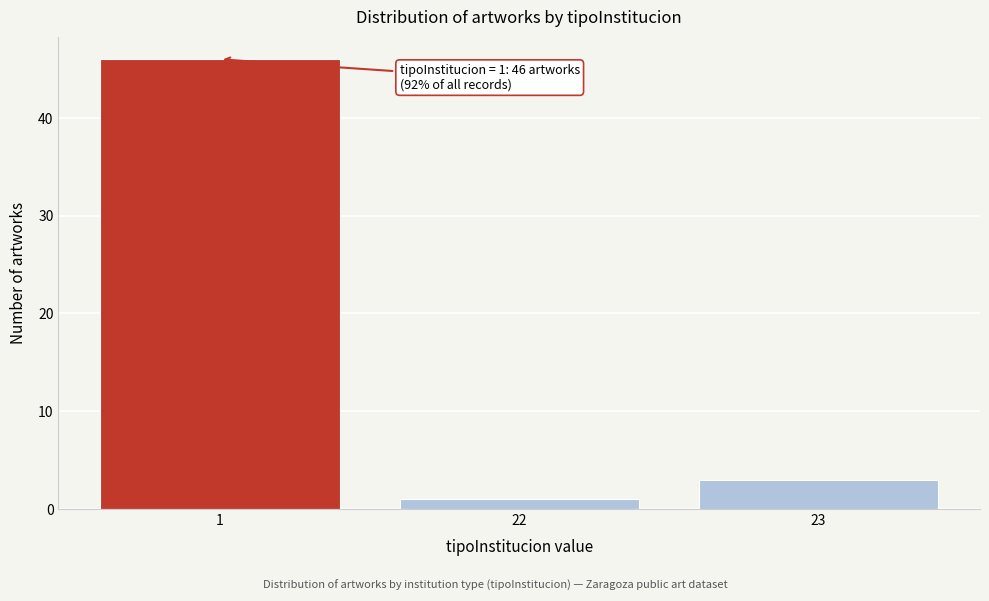

Reading right to left, what are all the values shown in this chart?

23=3	22=1	1=46